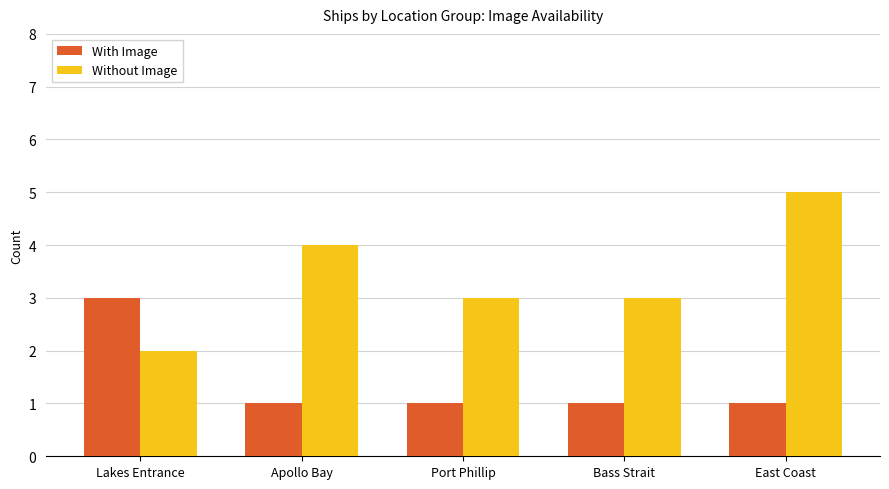

Rank the series at Bass Strait from highest to lowest value.

Without Image, With Image